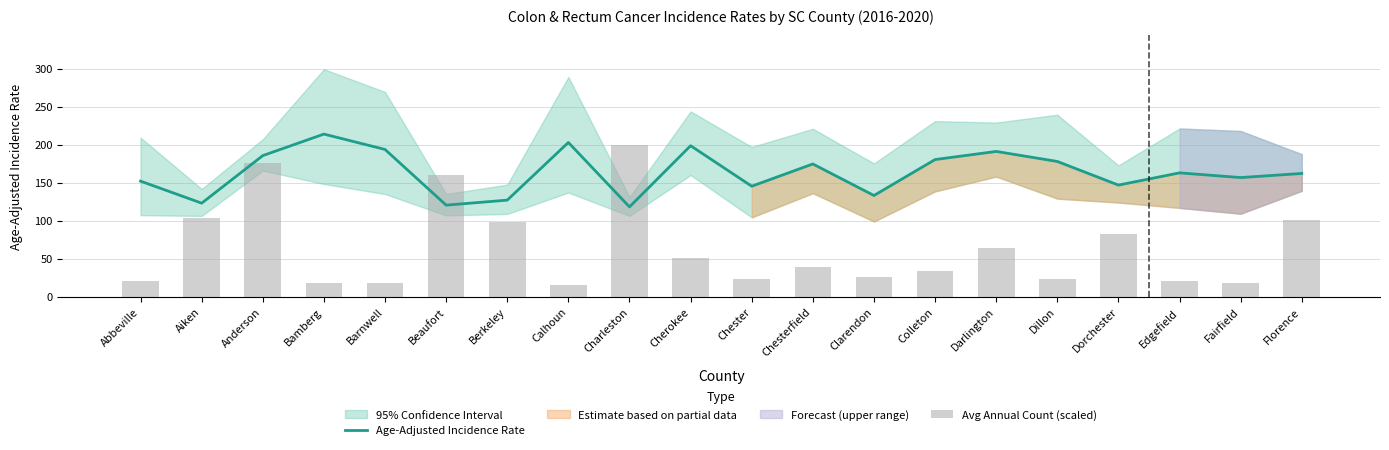

Rank the series at Beaufort from lowest to highest value.

Age-Adjusted Incidence Rate, Avg Annual Count (scaled)